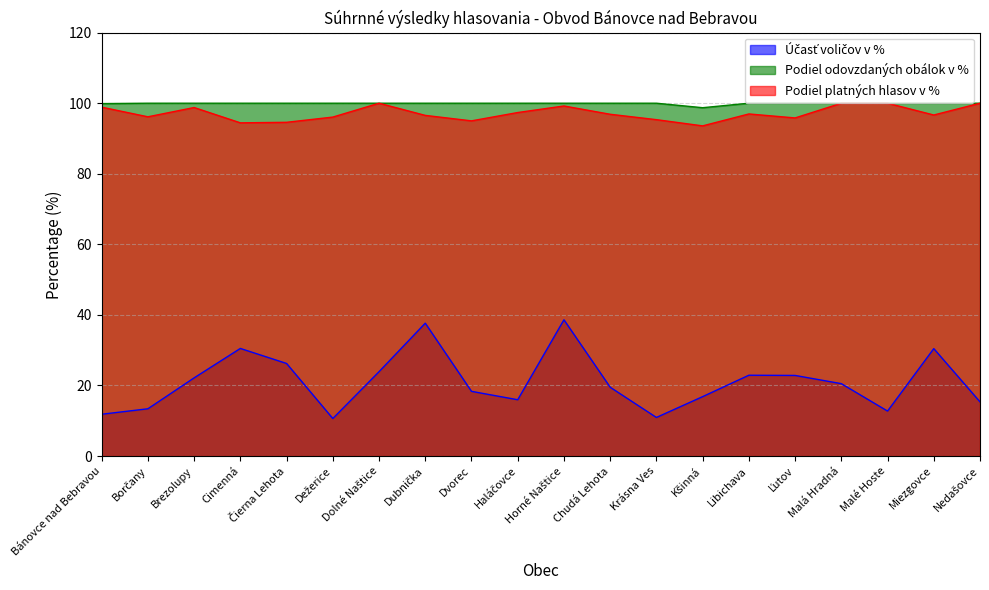

Reading left to right, extract all data points from this chart.

Účasť voličov v %: 11.8	13.4	22.2	30.5	26.2	10.6	23.9	37.7	18.3	16.0	38.6	19.5	10.9	16.8	22.9	22.9	20.5	12.8	30.4	15.4
Podiel odovzdaných obálok v %: 99.9	100.0	100.0	100.0	100.0	100.0	100.0	100.0	100.0	100.0	100.0	100.0	100.0	98.7	100.0	100.0	100.0	100.0	100.0	100.0
Podiel platných hlasov v %: 98.9	96.2	98.8	94.4	94.6	96.1	100.0	96.5	95.0	97.4	99.2	96.9	95.3	93.6	97.0	95.8	100.0	100.0	96.7	100.0